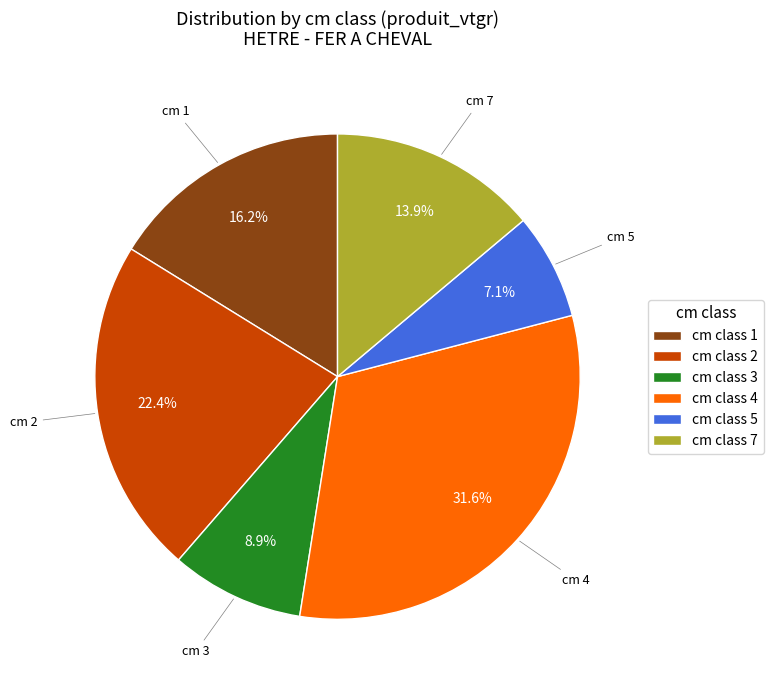

Rank the categories by value from highest to lowest.

cm class 4, cm class 2, cm class 1, cm class 7, cm class 3, cm class 5